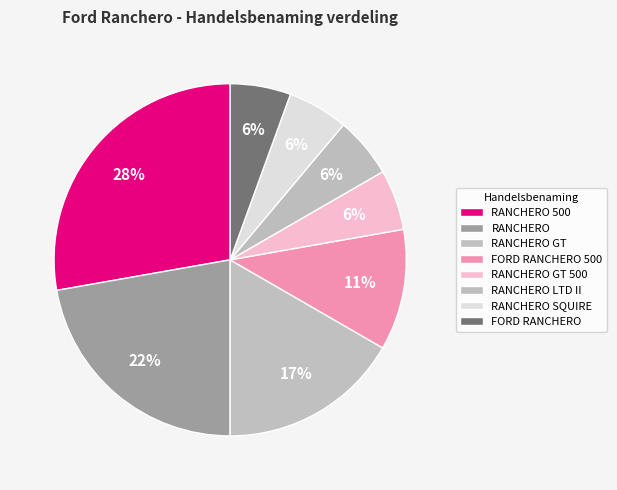

Count the number of slices in the pie.

8